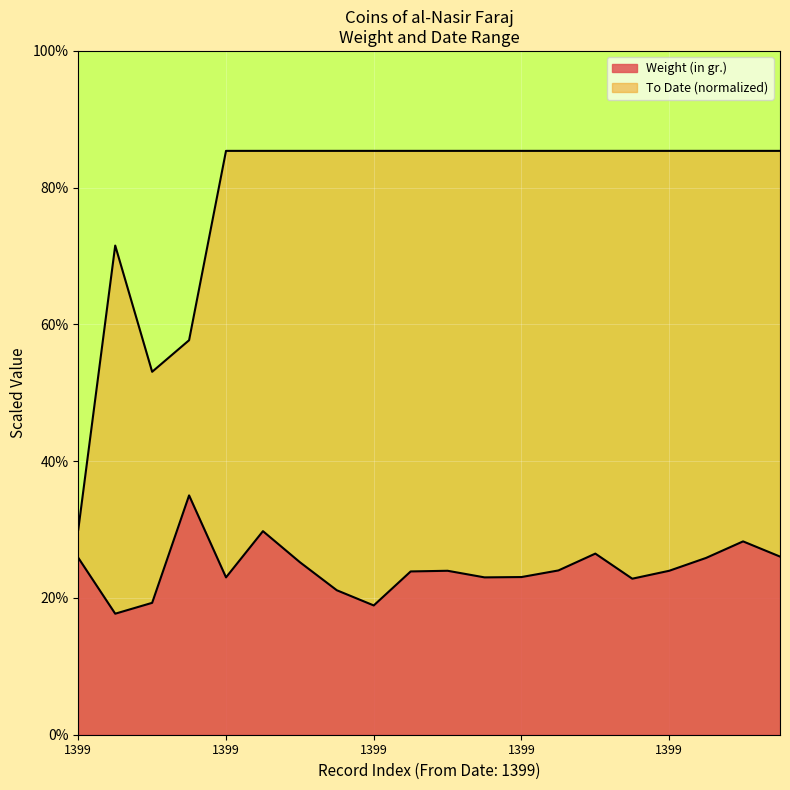

List the series in order of their overall mean, lowest first.

Weight (in gr.), To Date